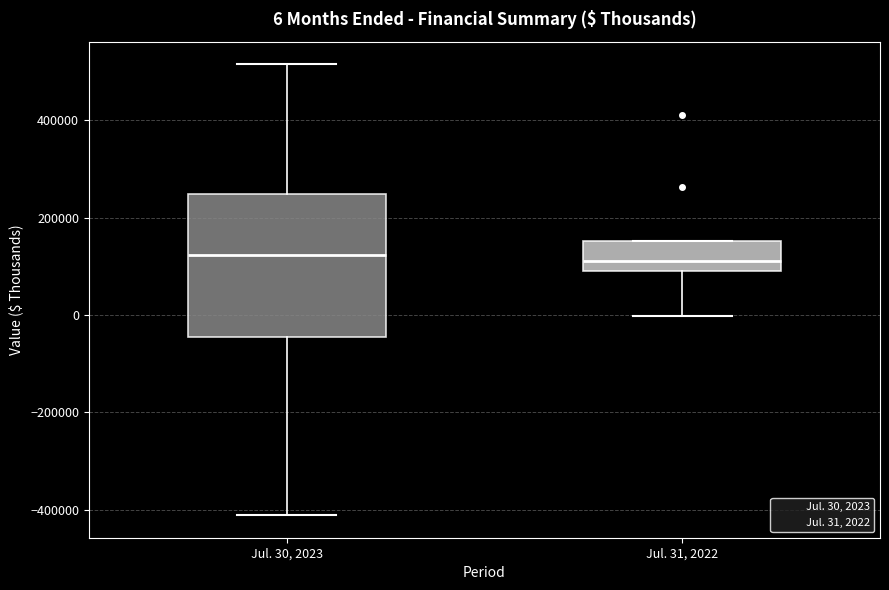

Which box is the tallest, from its lower edge to its upper edge?

Jul. 30, 2023